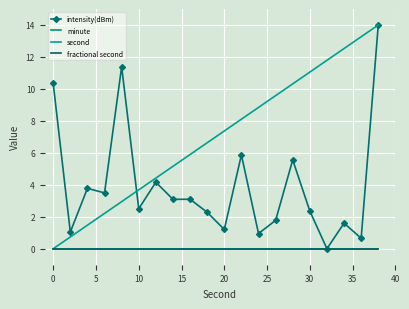

True or false: fractional second and second intersect in this chart.

False